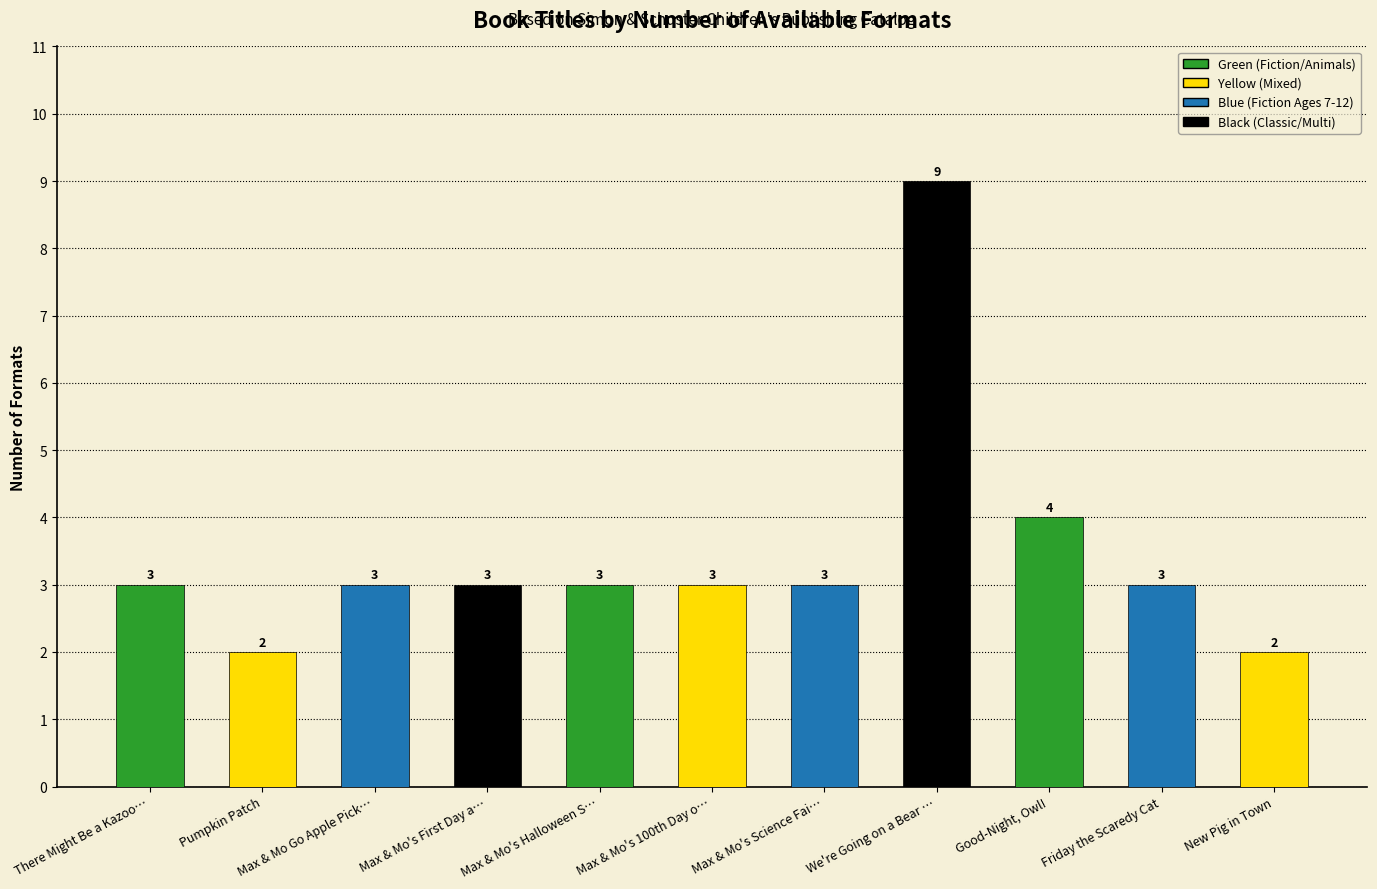

Approximately how many times larger is the value at New Pig in Town compared to We're Going on a Bear …?

0.2